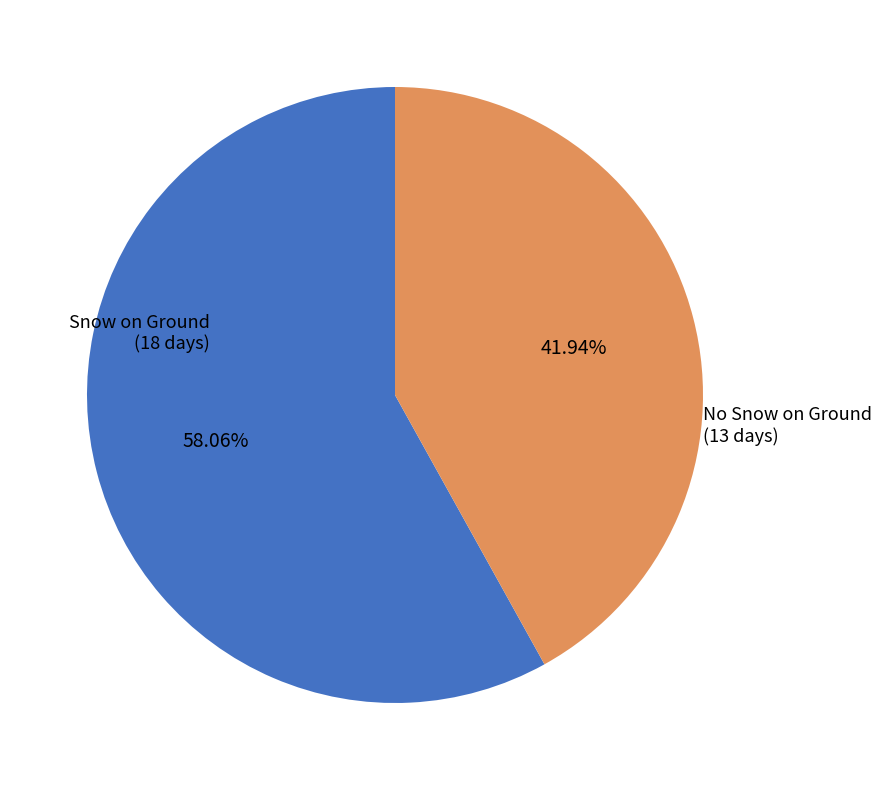

Combined, do No Snow on Ground (13 days) and Snow on Ground (18 days) account for over 50%?

Yes